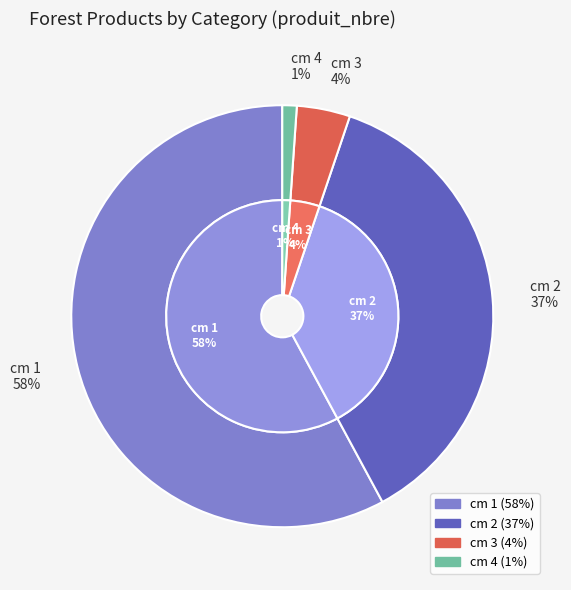

Which category has the biggest portion of the pie?

1